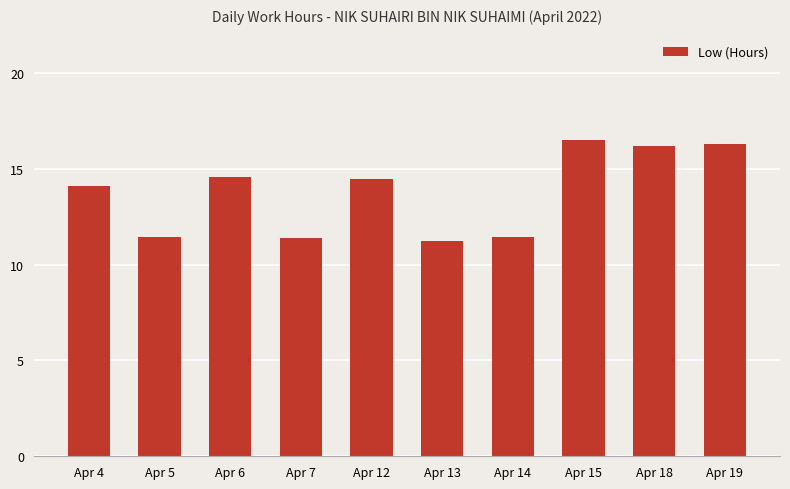

Which category has the lowest value across all series?

Apr 13